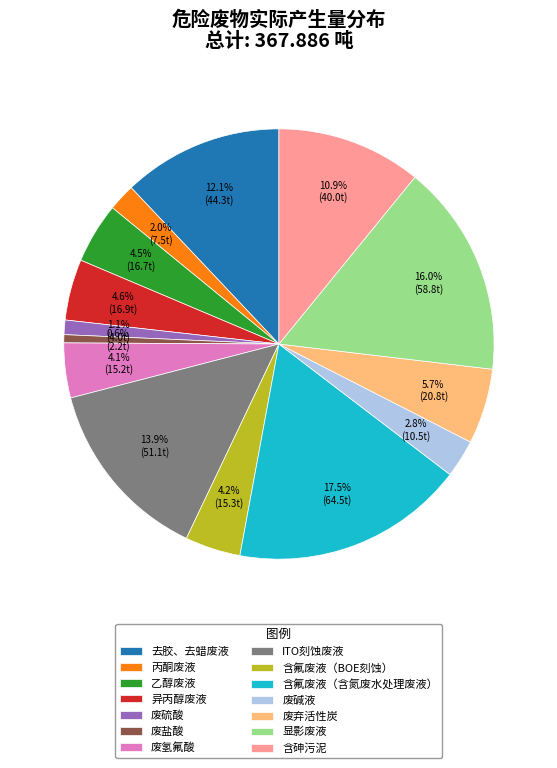

Is it true that 去胶、去蜡废液 is 12% of the pie?

True